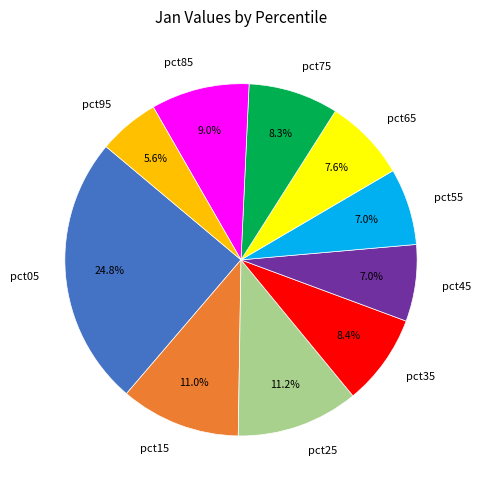

What is the ratio of the value at pct95 to the value at pct45?

0.8